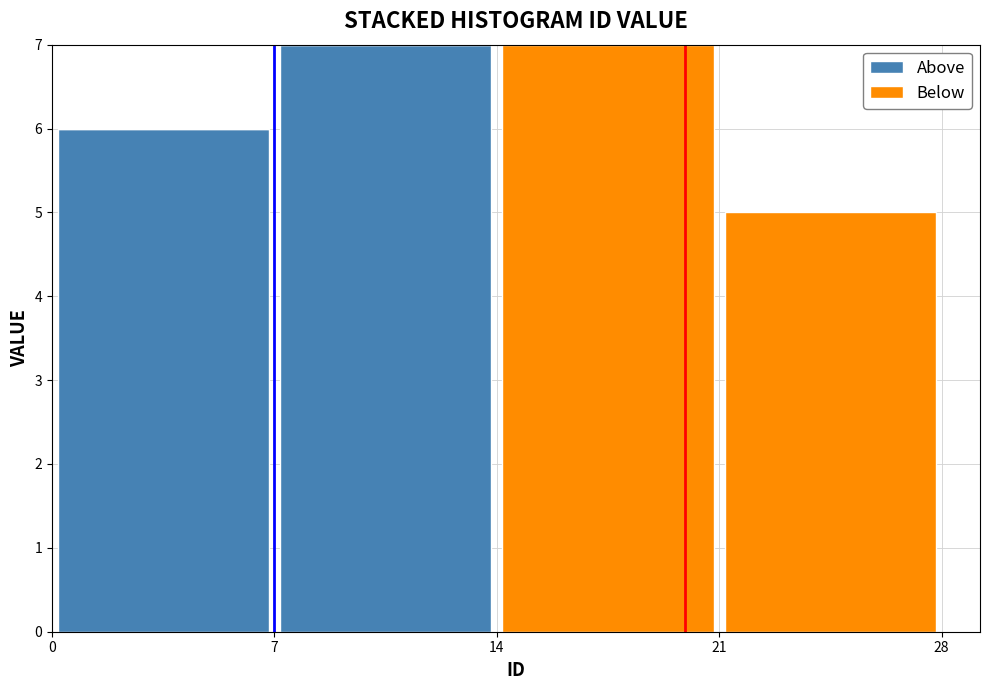

Reading left to right, list every stacked bar in this chart as the range it spans on the x-axis followed by its total height. The values are not printed on the chart, so give them approximately, as read against the axis.

0 to 7: 6
7 to 14: 7
14 to 21: 7
21 to 28: 5